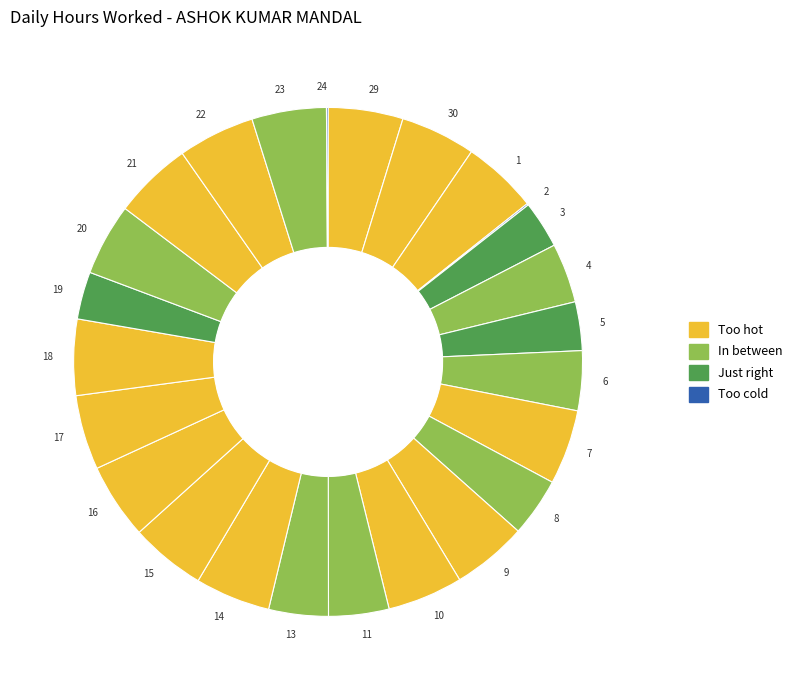

Between 13 and 3, which is larger?

13